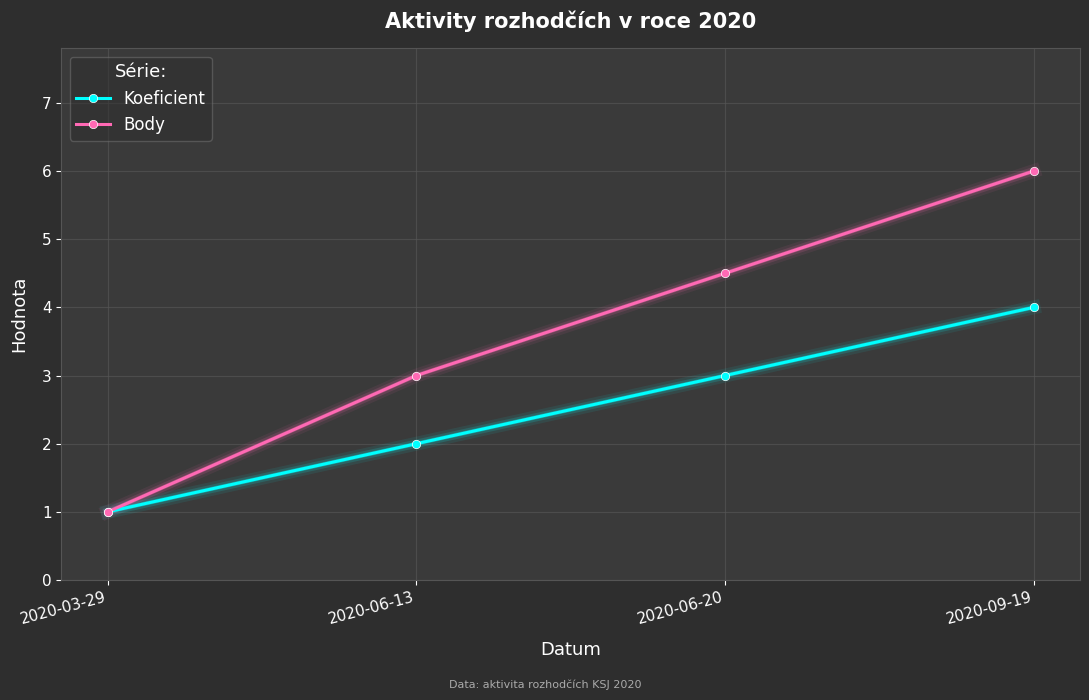

Which series changed the most between 2020-06-20 and 2020-09-19?

Body